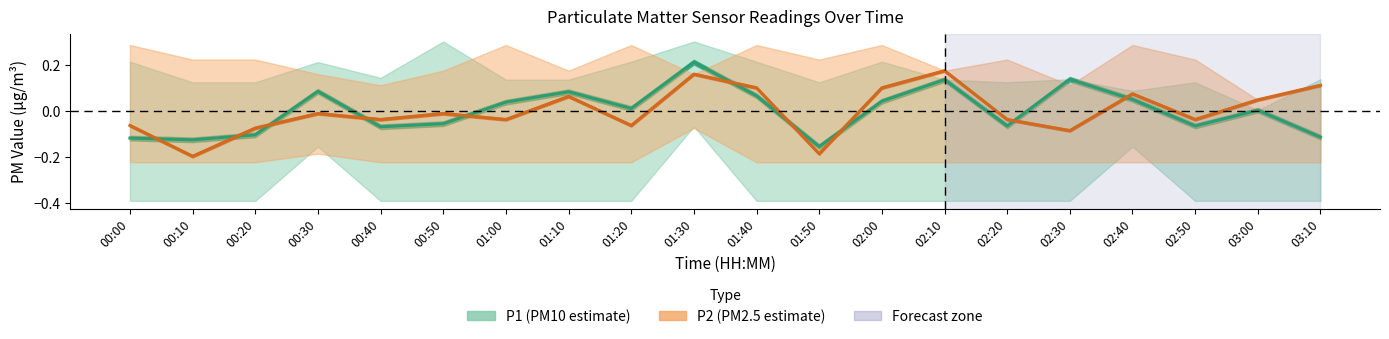

Is the value of P1 center at 02:40 greater than the value of P2 center at 02:00?

No